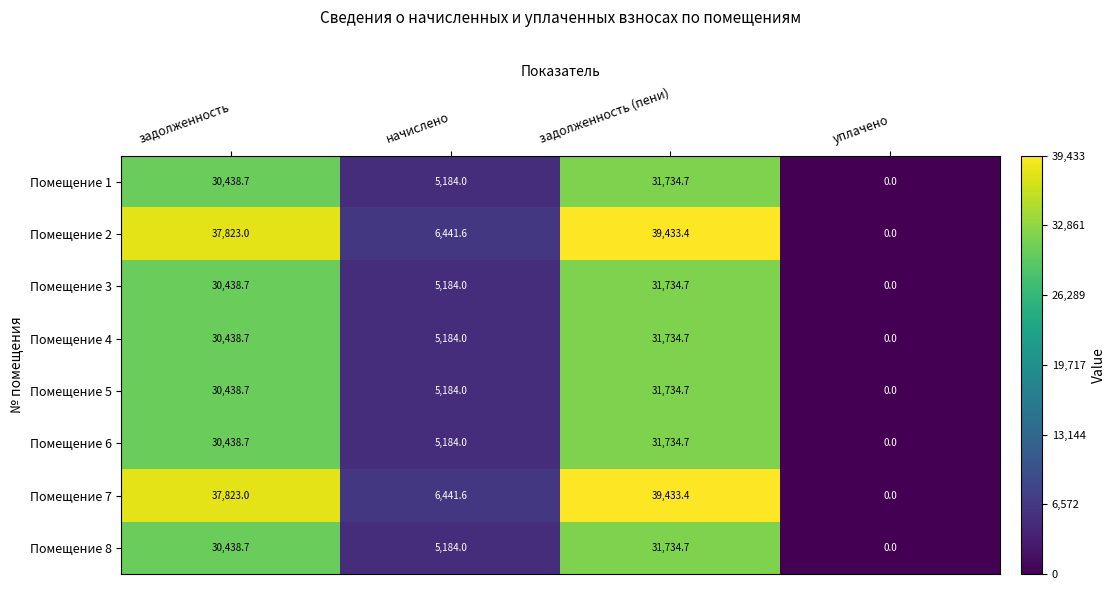

What is the spread (max minus min) of values at начислено?

1257.6